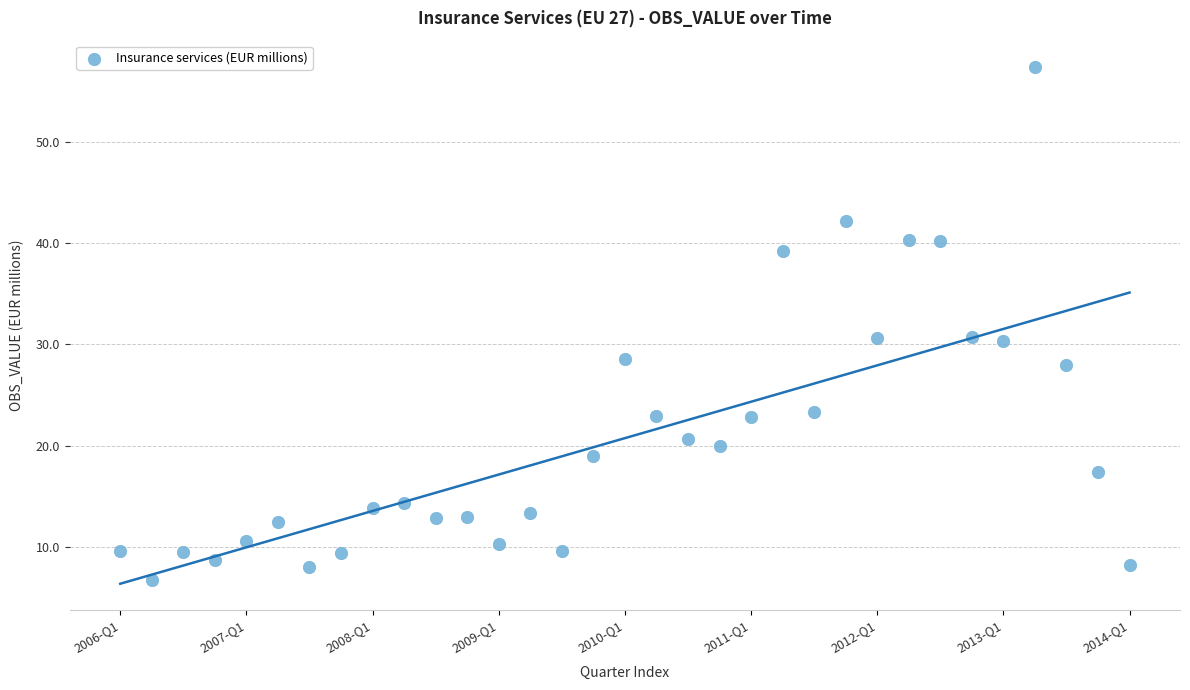

What is the range of Y values (max minus min)?

50.6